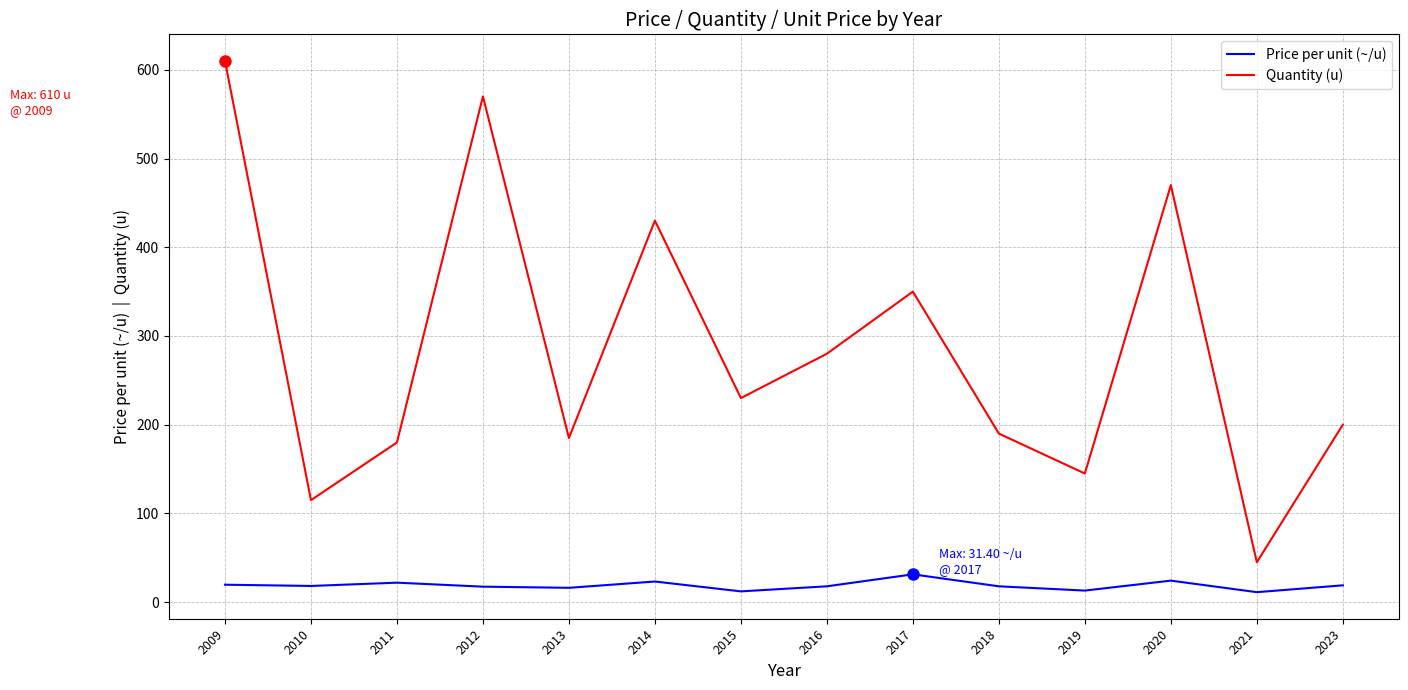

What is the difference between the maximum and second lowest values in the Quantity (u) series?

495.0